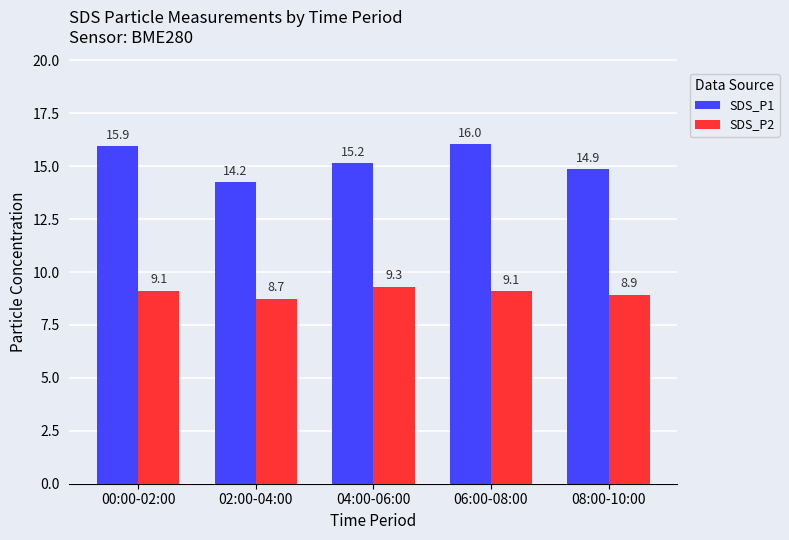

What is the sum of all SDS_P1 values?

76.2